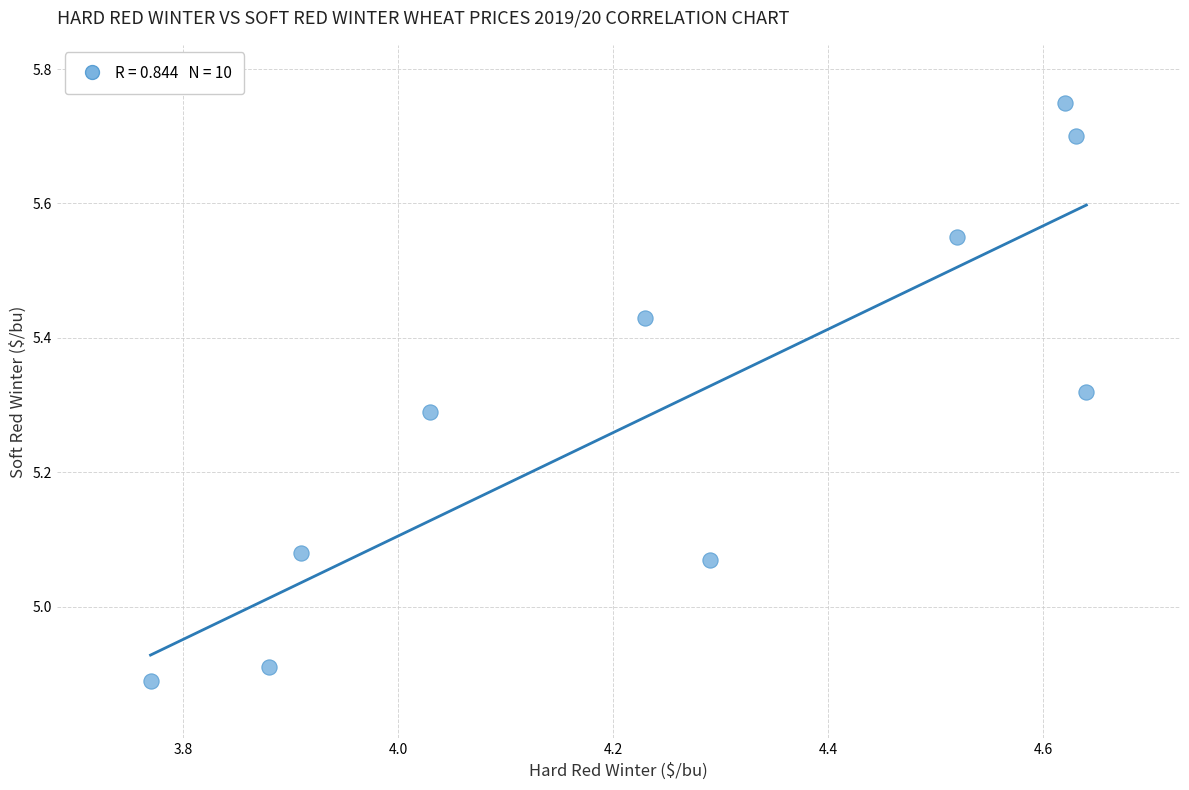

What is the range of X values (max minus min)?

0.9